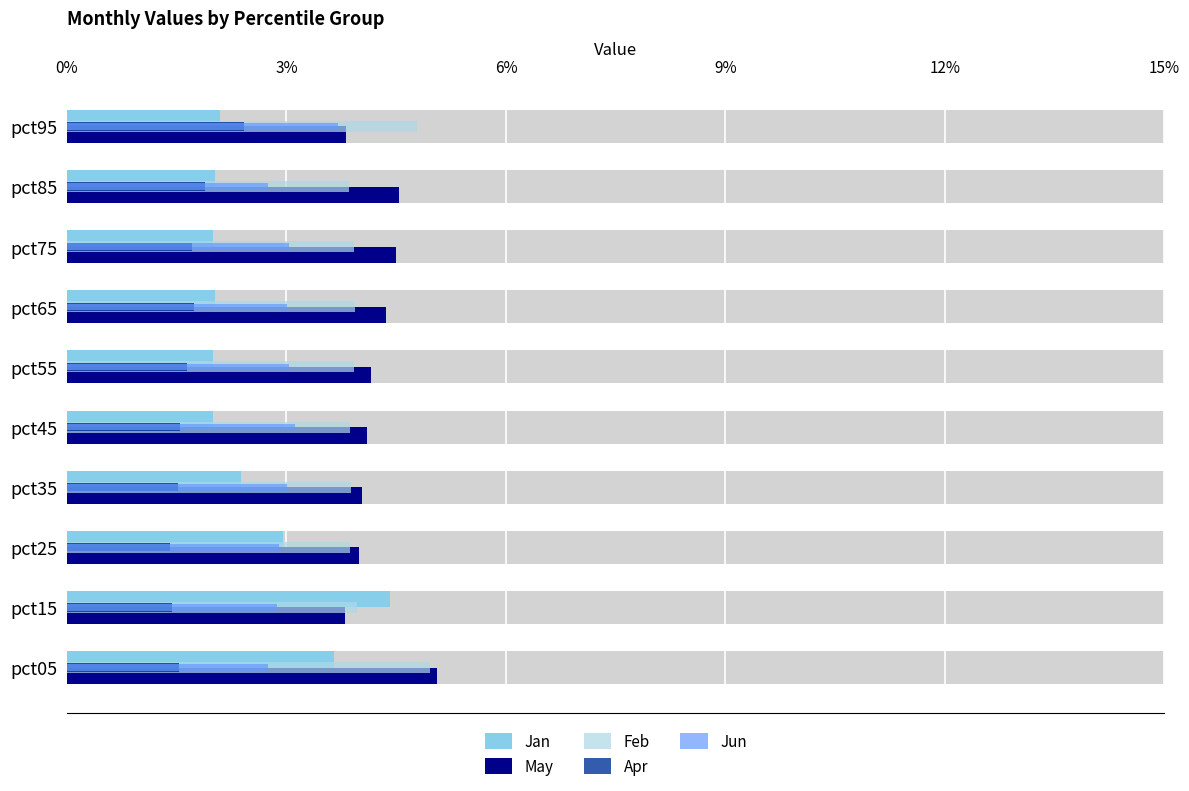

Is the value of May at pct85 greater than the value of Jan at pct05?

Yes